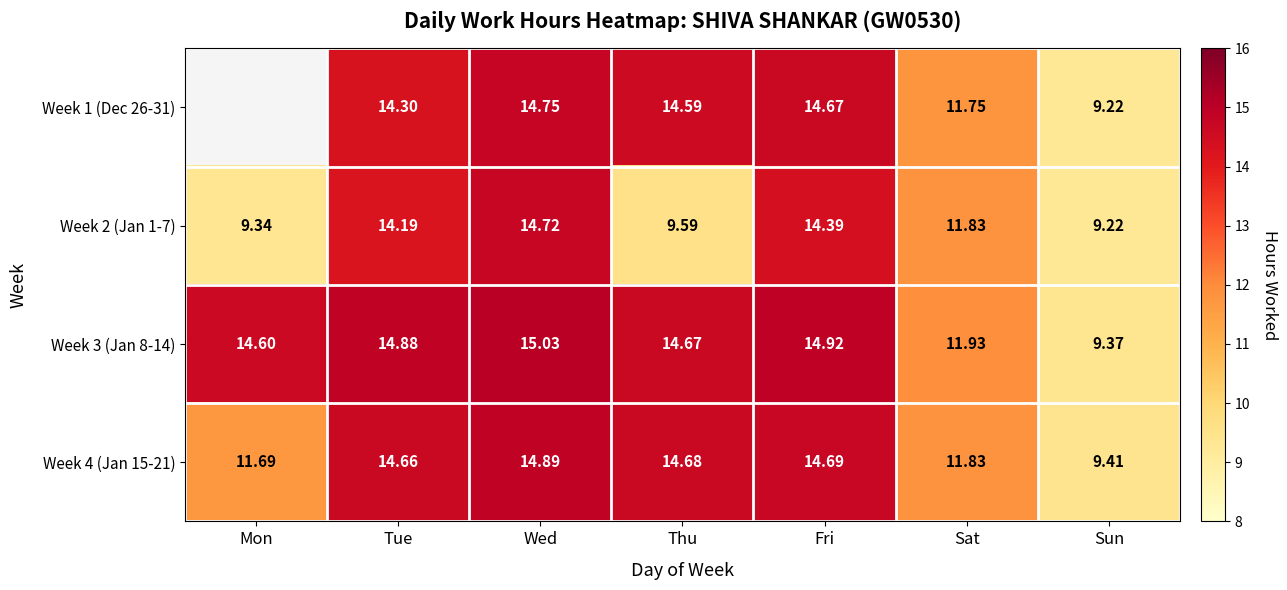

The value of Week 4 (Jan 15-21) at Wed is 21.9. True or false?

False